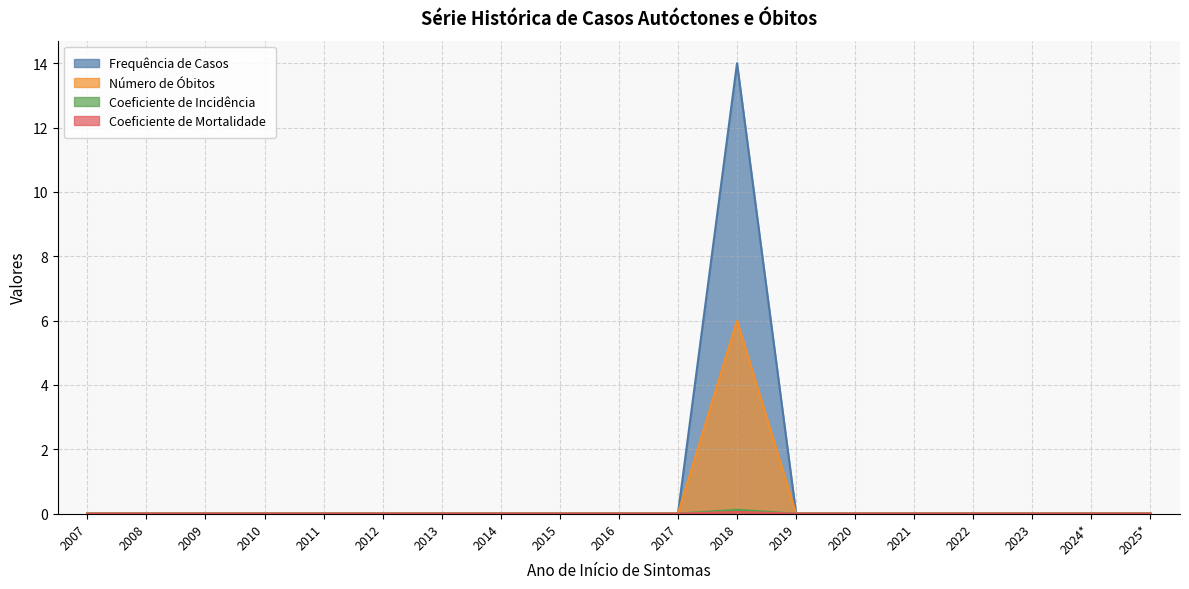

In Número de Óbitos, how many points are higher than both neighbors (excluding endpoints)?

1